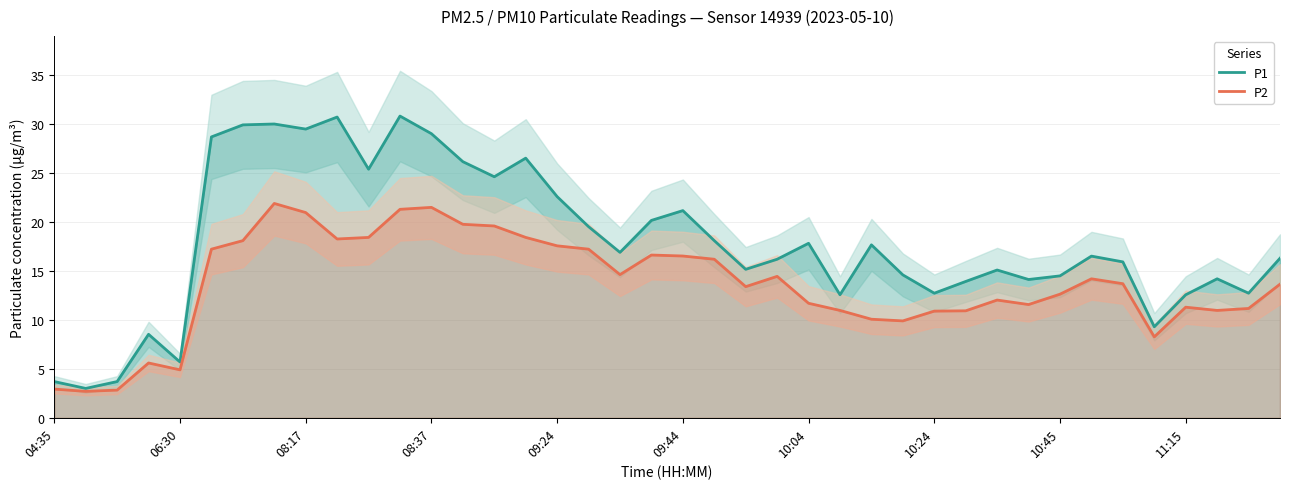

Is it true that P2 equals 11.7 at 10:04?

True